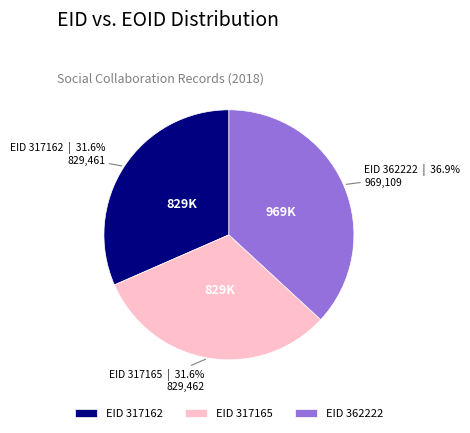

How many segments does this pie chart have?

3